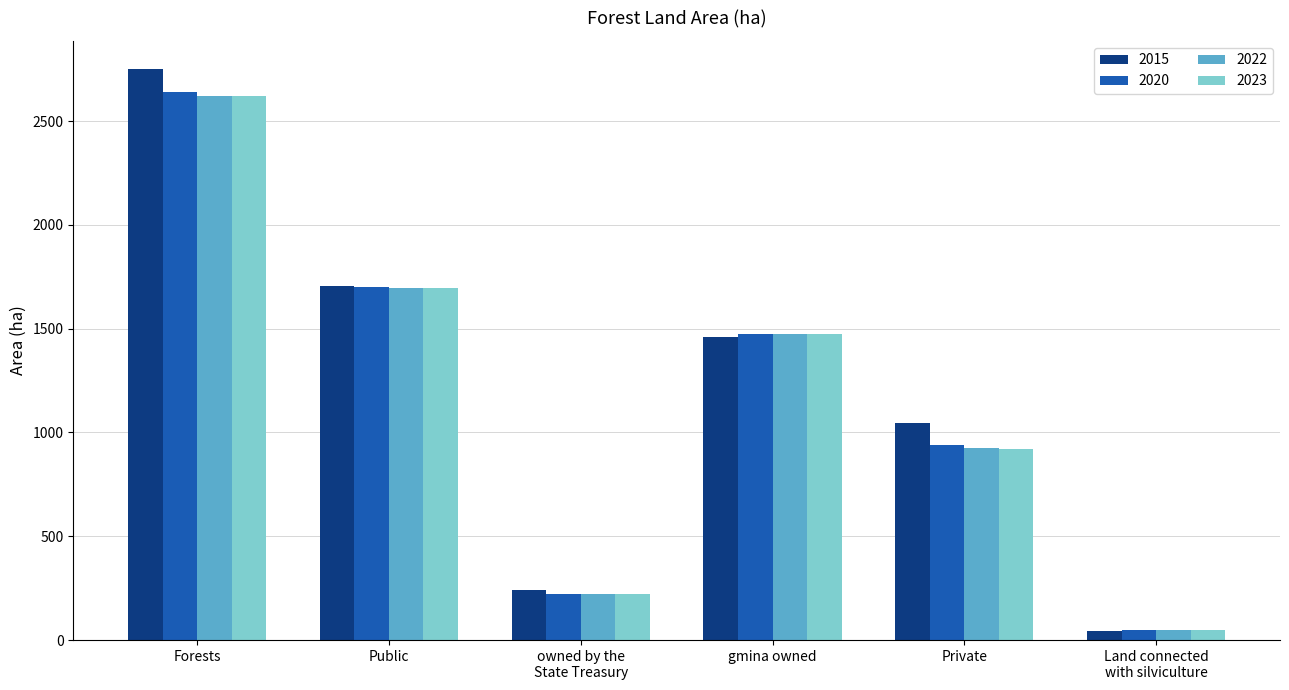

What is the spread (max minus min) of values at Forests?

130.1